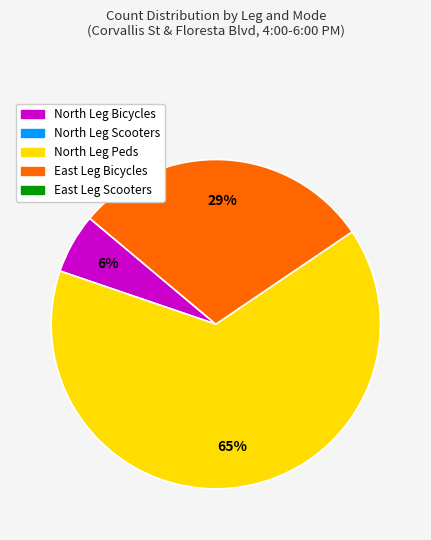

To the nearest percent, what is the difference between the largest and smallest slice percentages?

59%